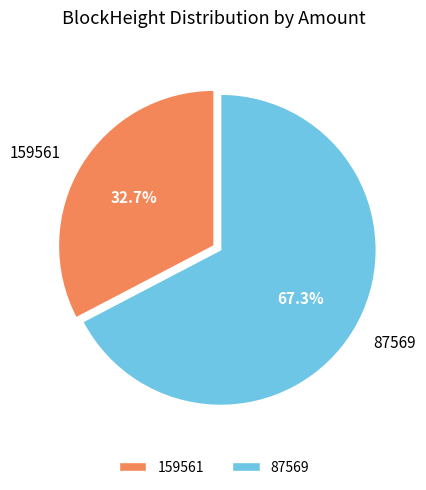

To the nearest percent, what is the average slice percentage?

50%